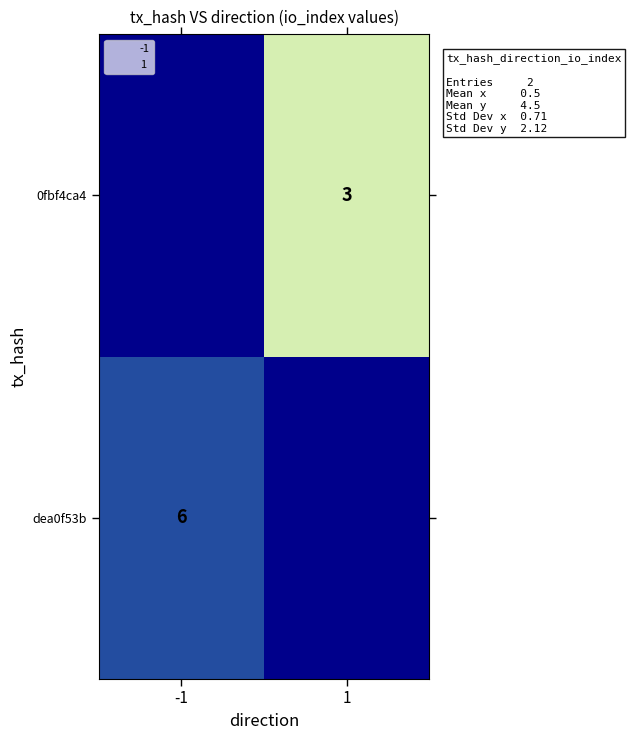

What is the approximate value of 0fbf4ca4 at 1?

3.0